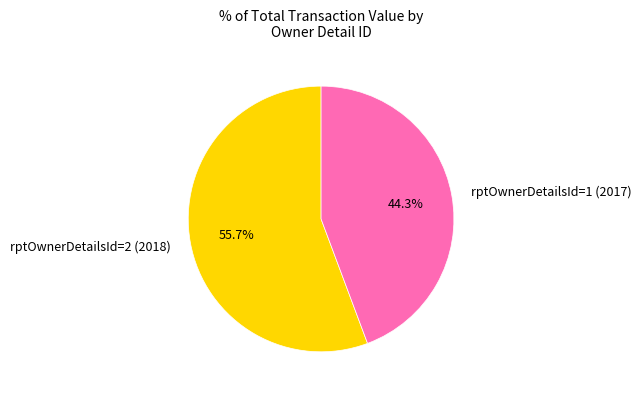

The rptOwnerDetailsId=1 (2017) slice represents 44% of the pie. True or false?

True